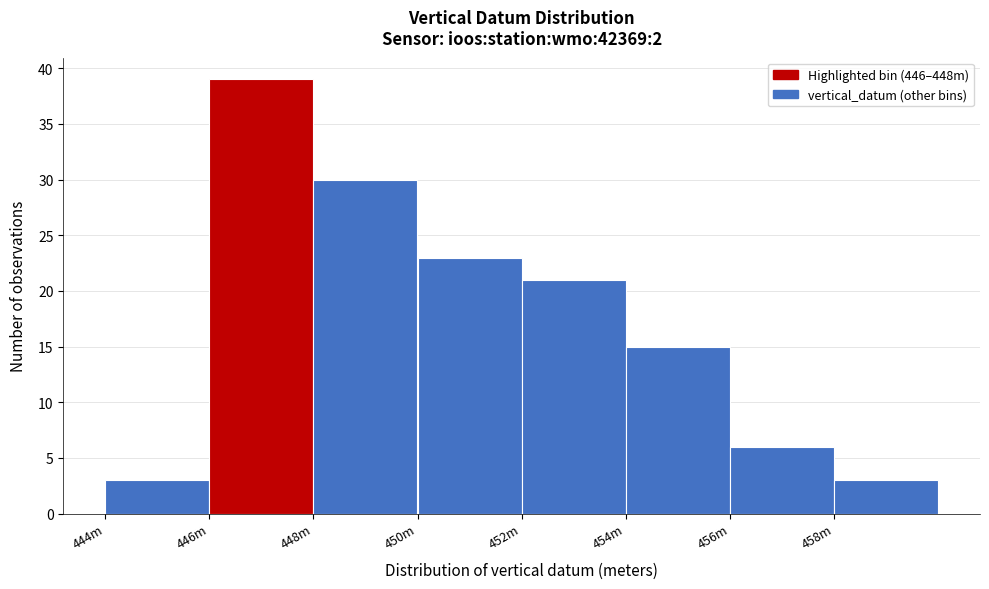

Reading left to right, extract all data points from this chart.

444m=3	446m=39	448m=30	450m=23	452m=21	454m=15	456m=6	458m=3